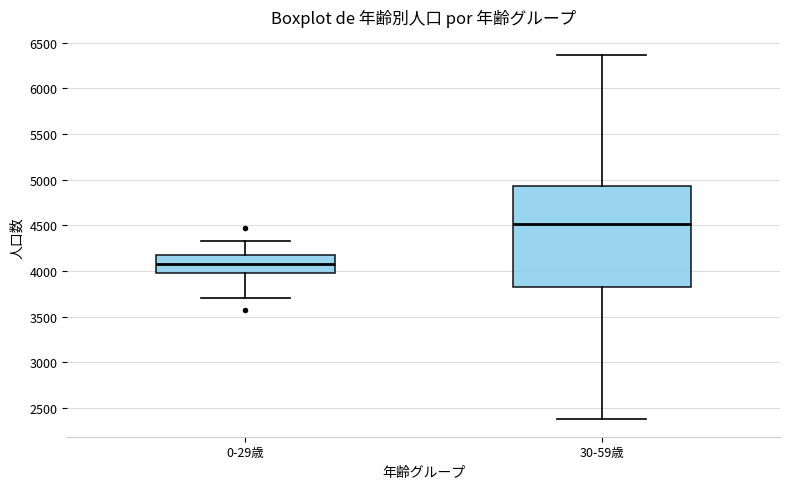

Reading left to right, transcribe this box plot: for each box, give where its median line is, the range the box spans, and where its two whiskers end, as read against the y-axis. The values are not printed on the chart, so give them approximately, as read against the axis.

0-29歳: median 4050, box 3950 to 4150, whiskers 3700 to 4350
30-59歳: median 4500, box 3850 to 4950, whiskers 2400 to 6350